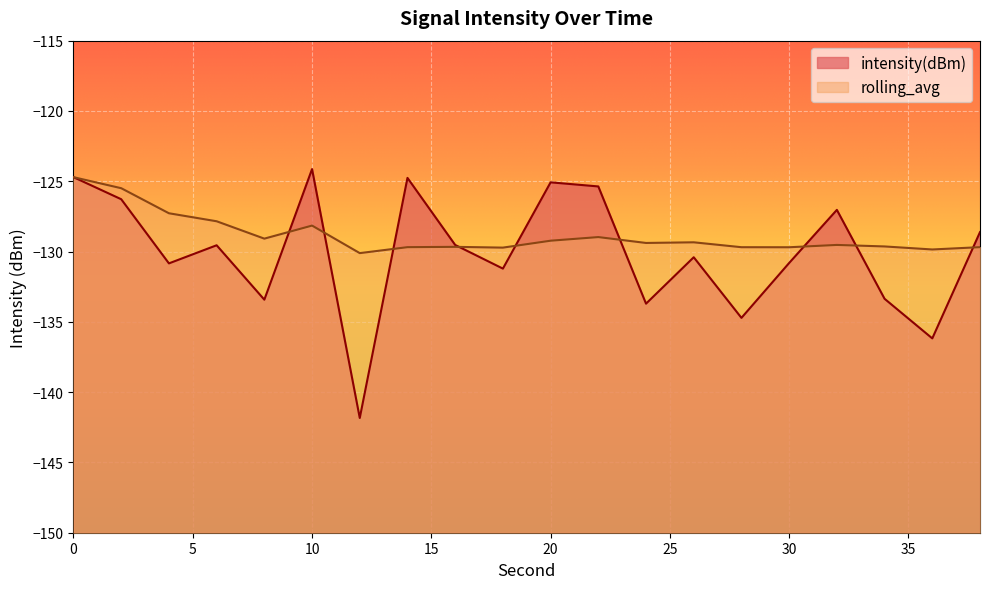

Reading left to right, list all the values displayed in this chart.

intensity(dBm): -124.7	-126.3	-130.8	-129.6	-133.4	-124.1	-141.8	-124.8	-129.5	-131.2	-125.1	-125.4	-133.7	-130.4	-134.7	-130.8	-127.0	-133.4	-136.2	-128.6
rolling_avg: -124.7	-125.5	-127.3	-127.8	-129.1	-128.2	-130.1	-129.7	-129.7	-129.7	-129.2	-129.0	-129.4	-129.3	-129.7	-129.7	-129.5	-129.6	-129.9	-129.7